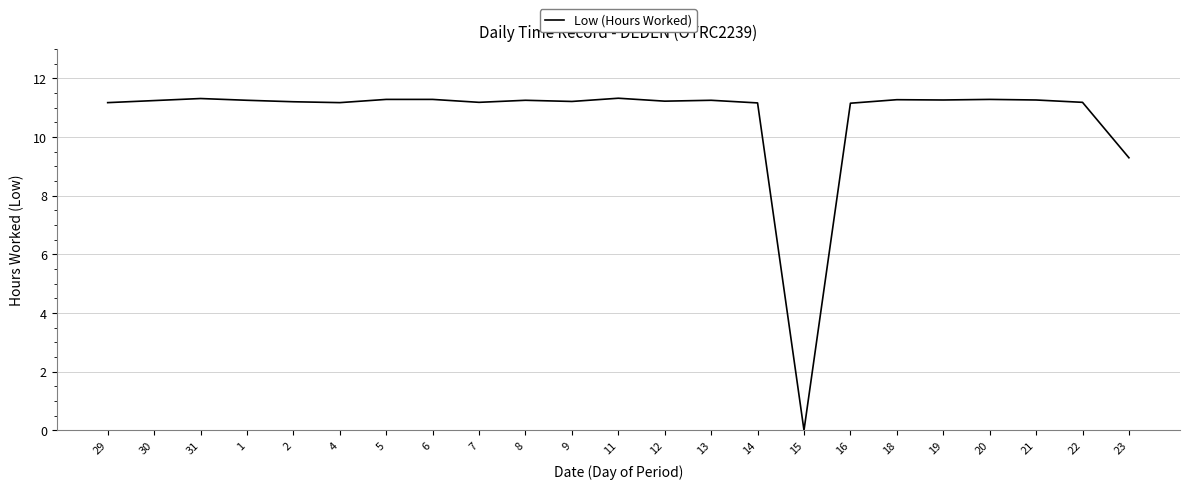

What is the sum of the values at 11 and 2?

22.5